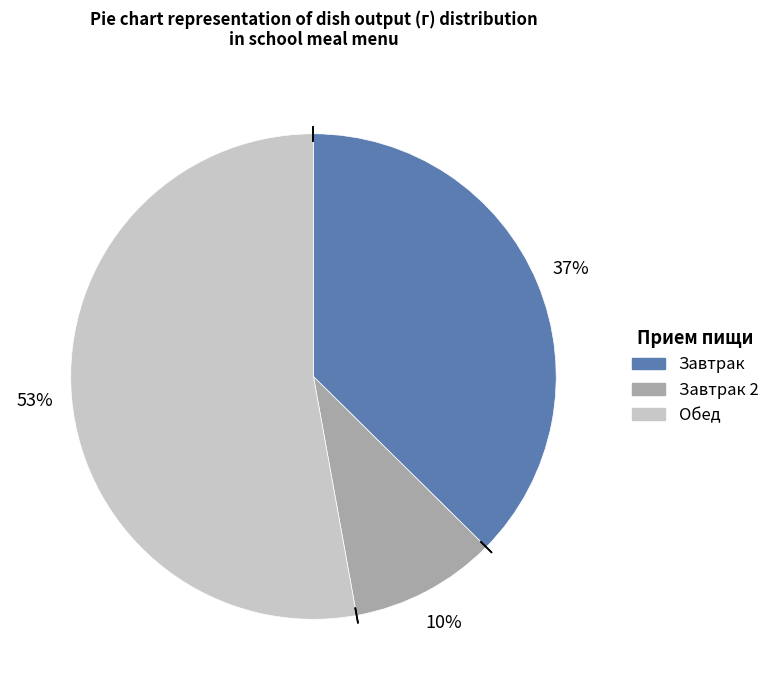

To the nearest percent, what is the average slice percentage?

33%